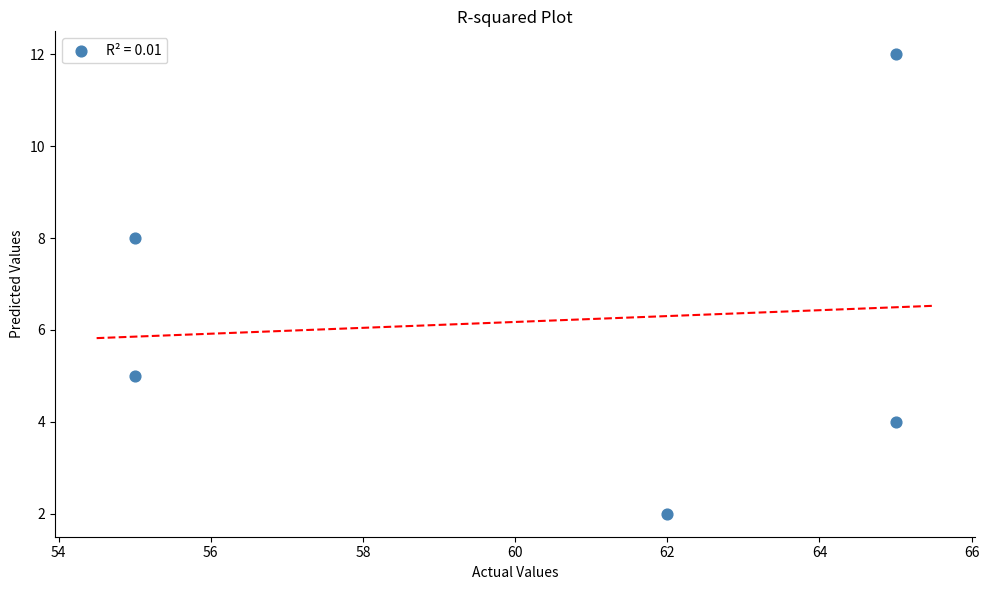

What Y value in the scatter plot is closest to 7?

8